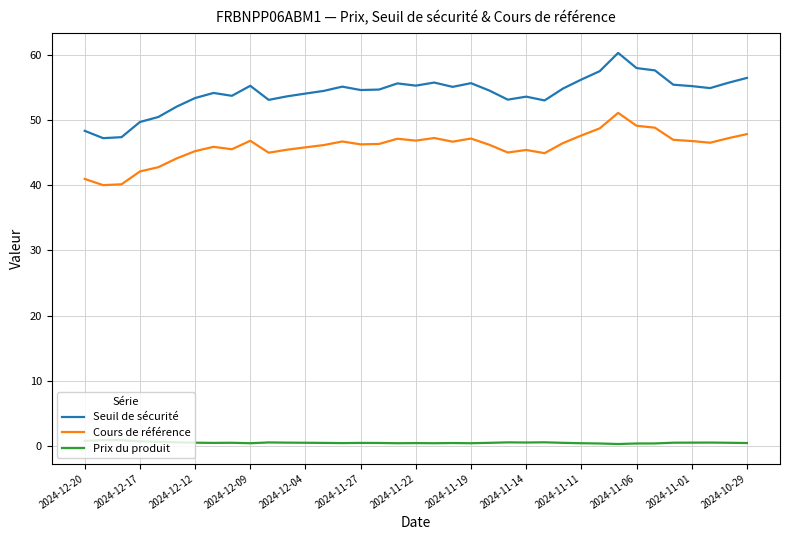

What is the maximum value shown in the chart?

60.3